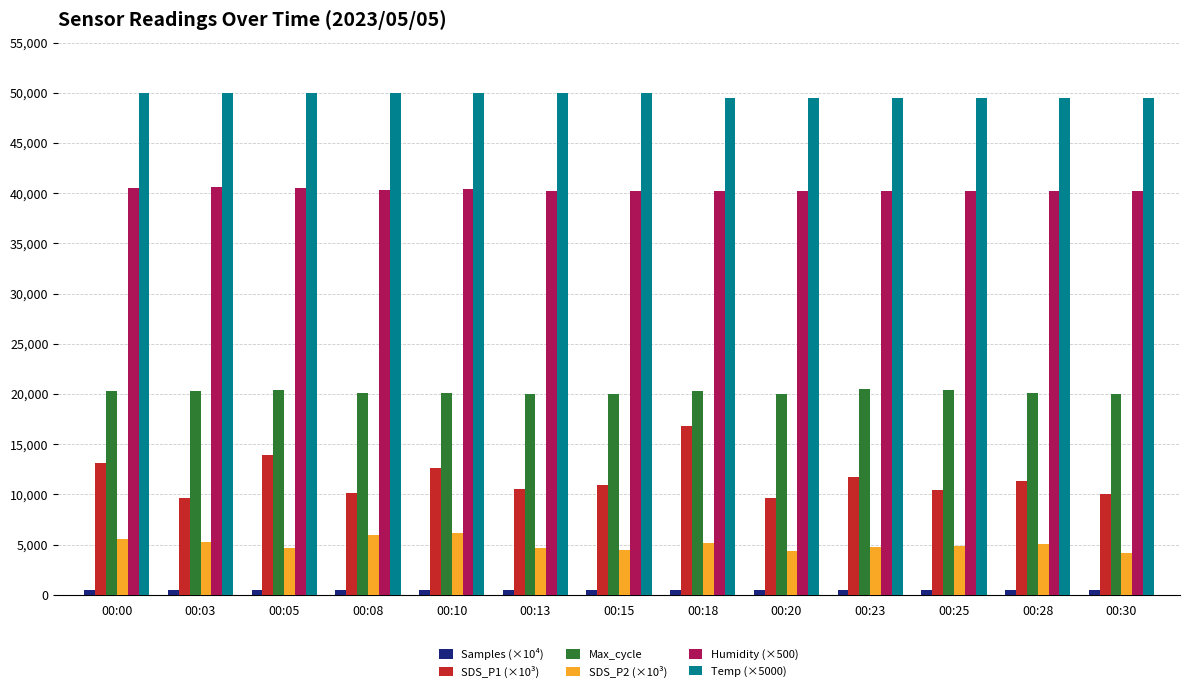

Which series has the largest range (max minus min)?

SDS_P1 (×10³)